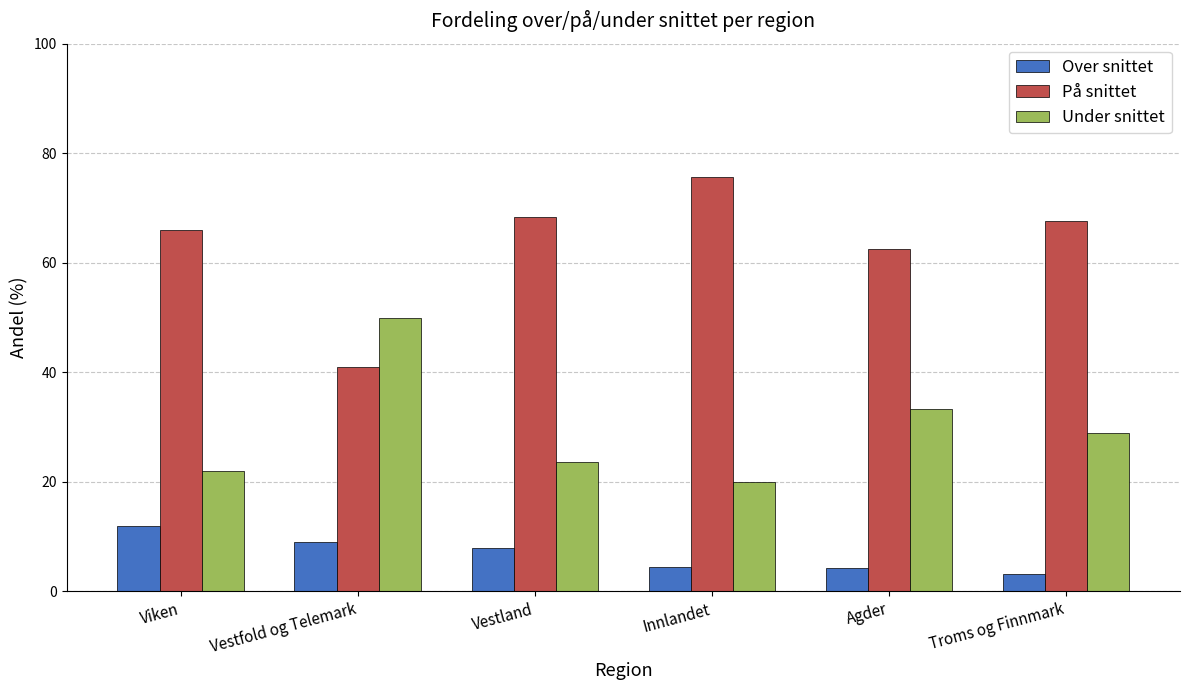

What is the difference between the highest and lowest values at Troms og Finnmark?

64.5